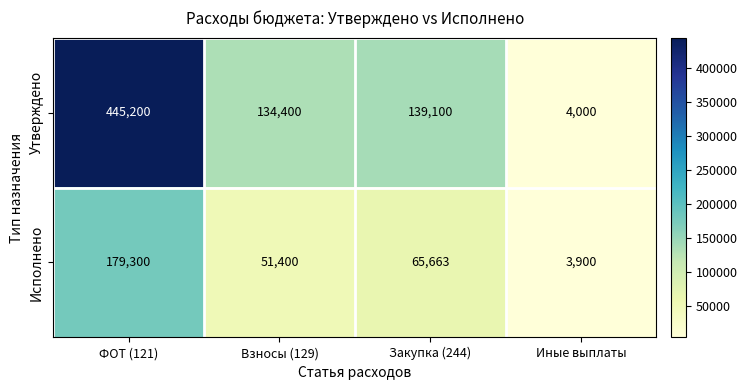

Which series has the widest spread of values?

Утверждено